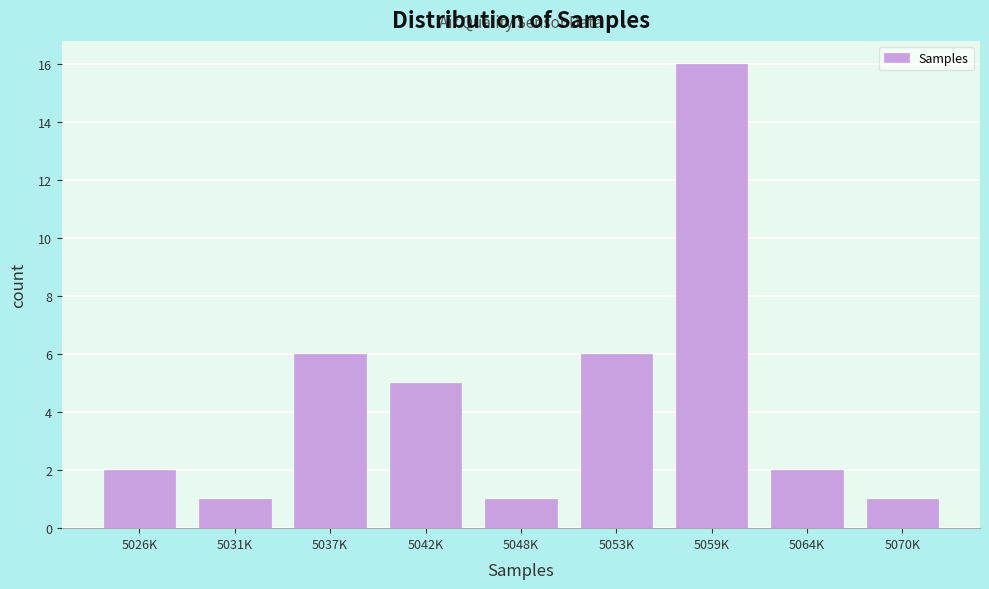

Reading left to right, transcribe all the data shown in this chart.

2	1	6	5	1	6	16	2	1